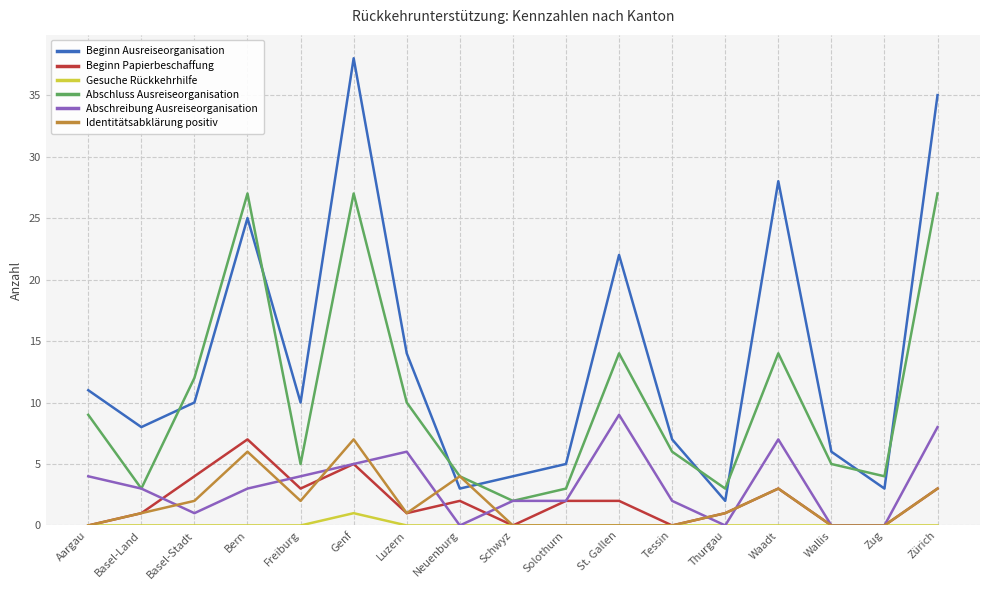

Is this an area chart (filled region under the line)?

No